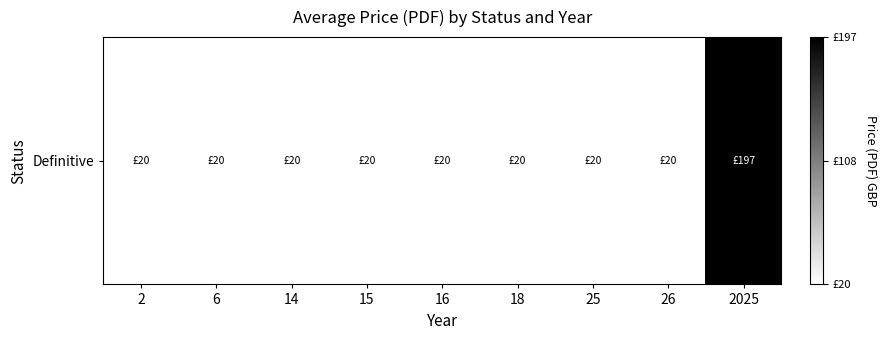

What is the smallest value displayed?

20.0